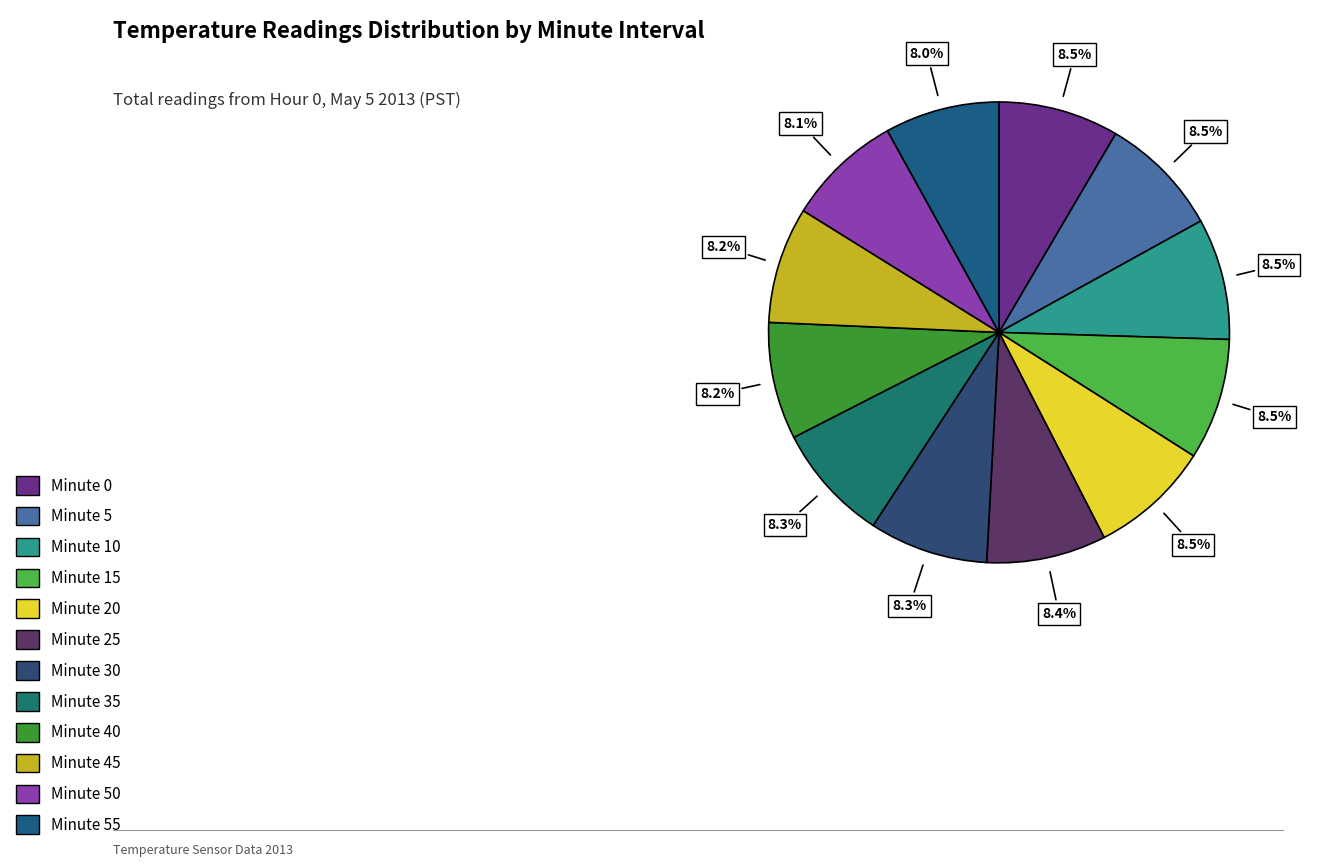

Is there any slice that represents more than half of the pie?

No